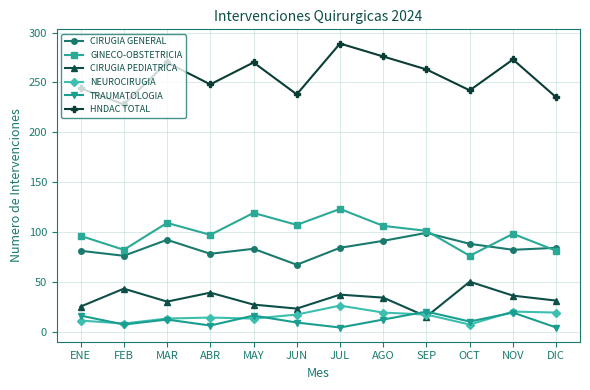

Which series has the largest total across all categories?

HNDAC TOTAL